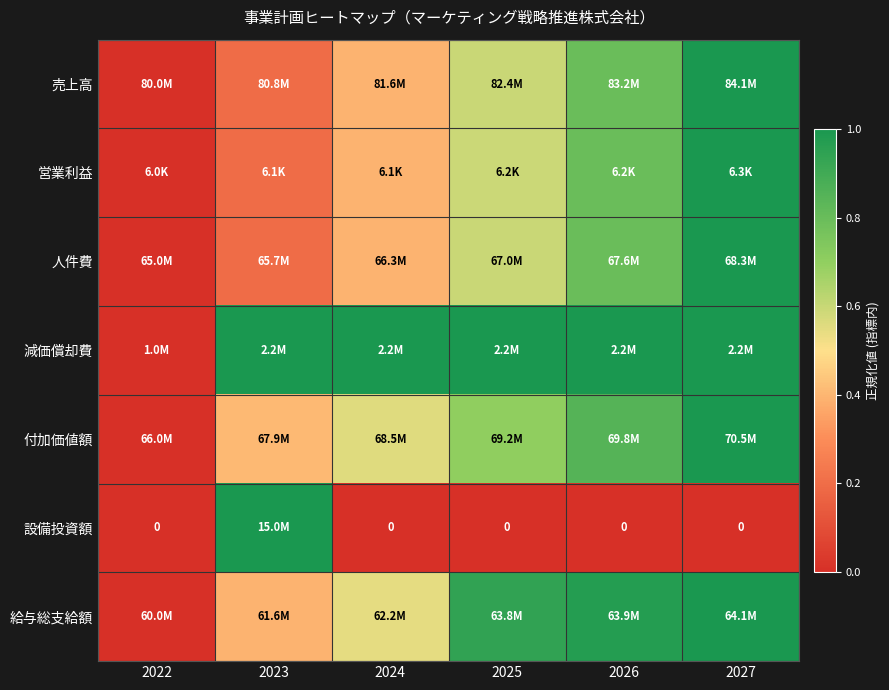

List the labels in order of 給与総支給額 value, largest first.

2027, 2026, 2025, 2024, 2023, 2022